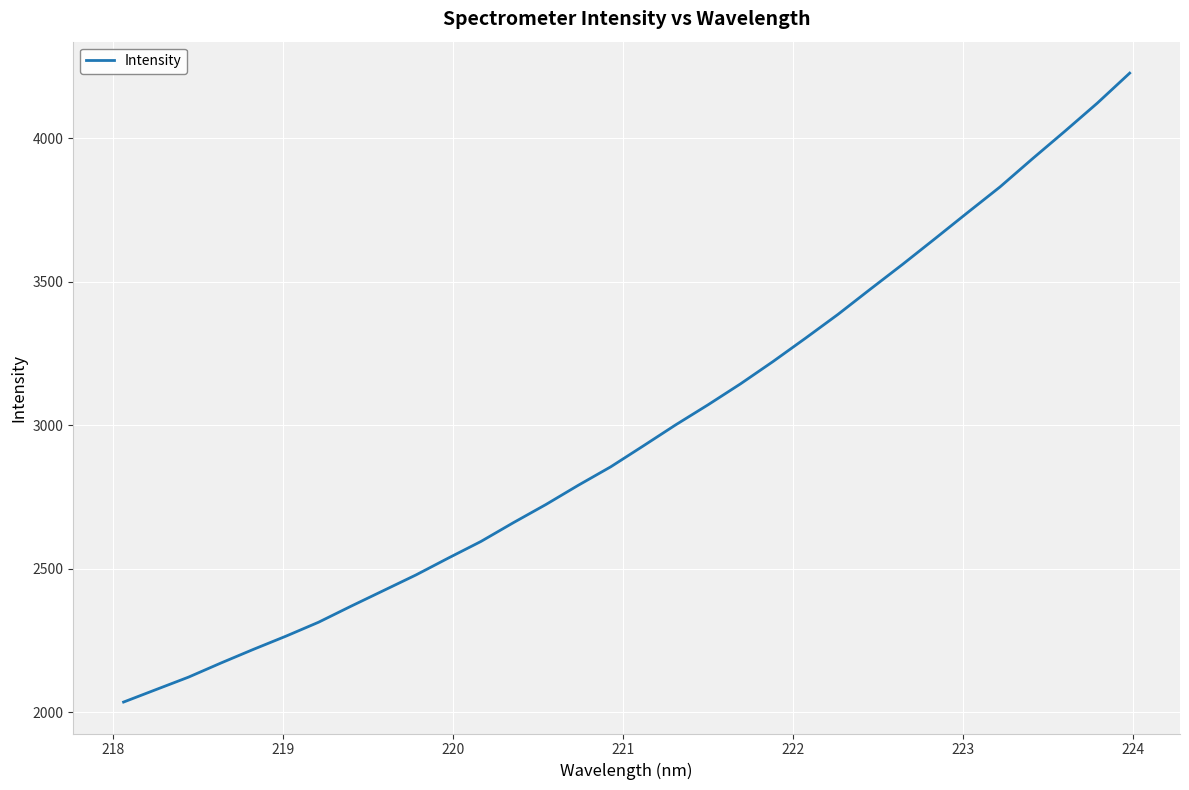

What is the difference between the maximum and minimum values?

2191.4